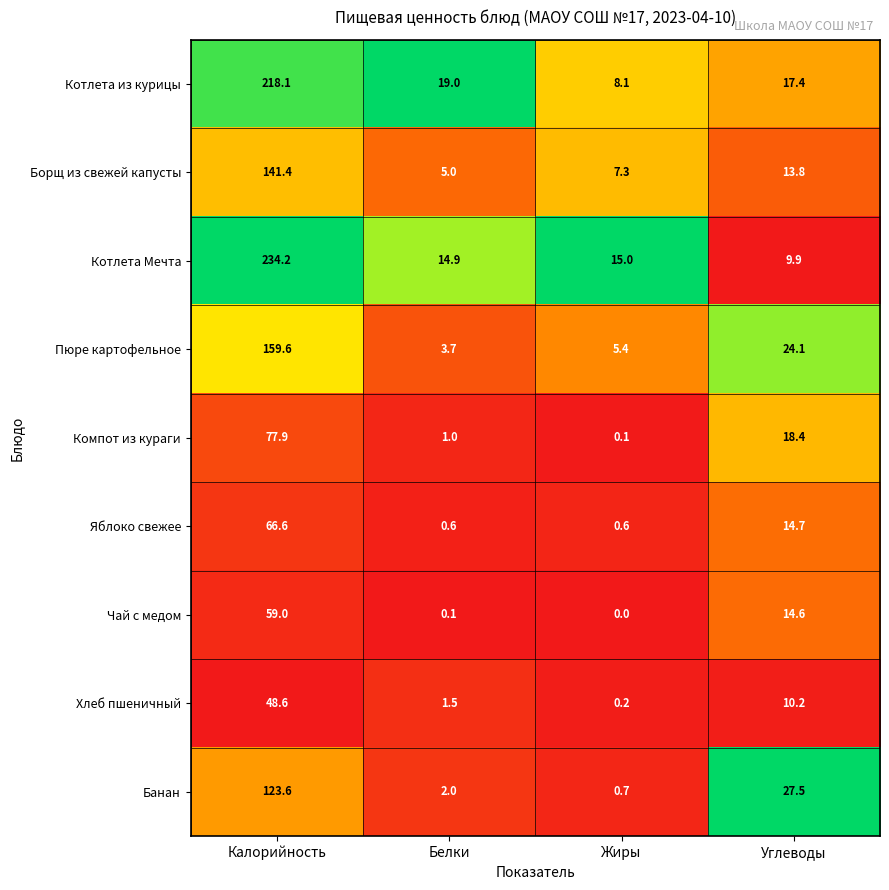

At which label is Котлета Мечта closest to 122?

Жиры